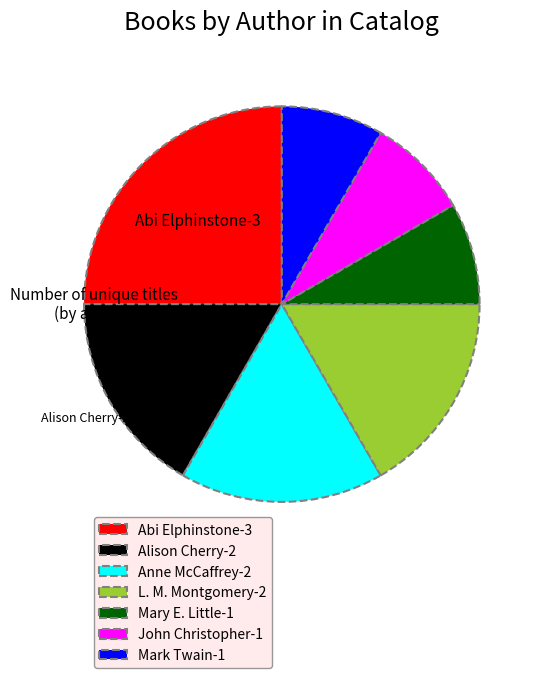

Combined, do L. M. Montgomery and Mark Twain account for over 50%?

No